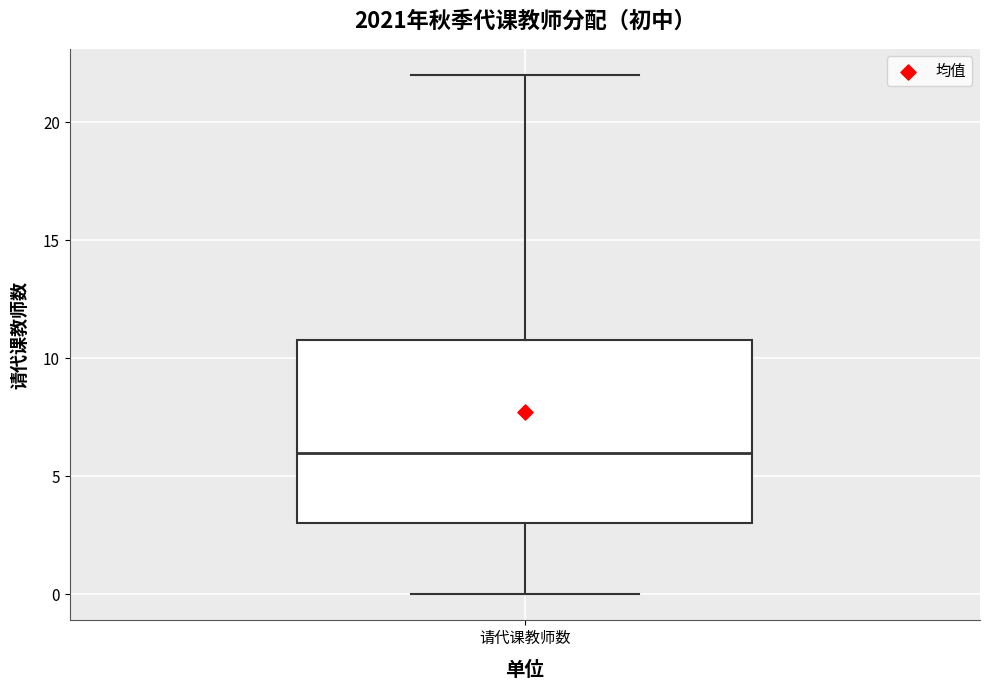

Read this box plot against the y-axis: the position of the median line, the range covered by the box, and the ends of both whiskers. The values are not printed on the chart, so give them approximately, as read against the axis.

median 6, box 3 to 11, whiskers 0 to 22